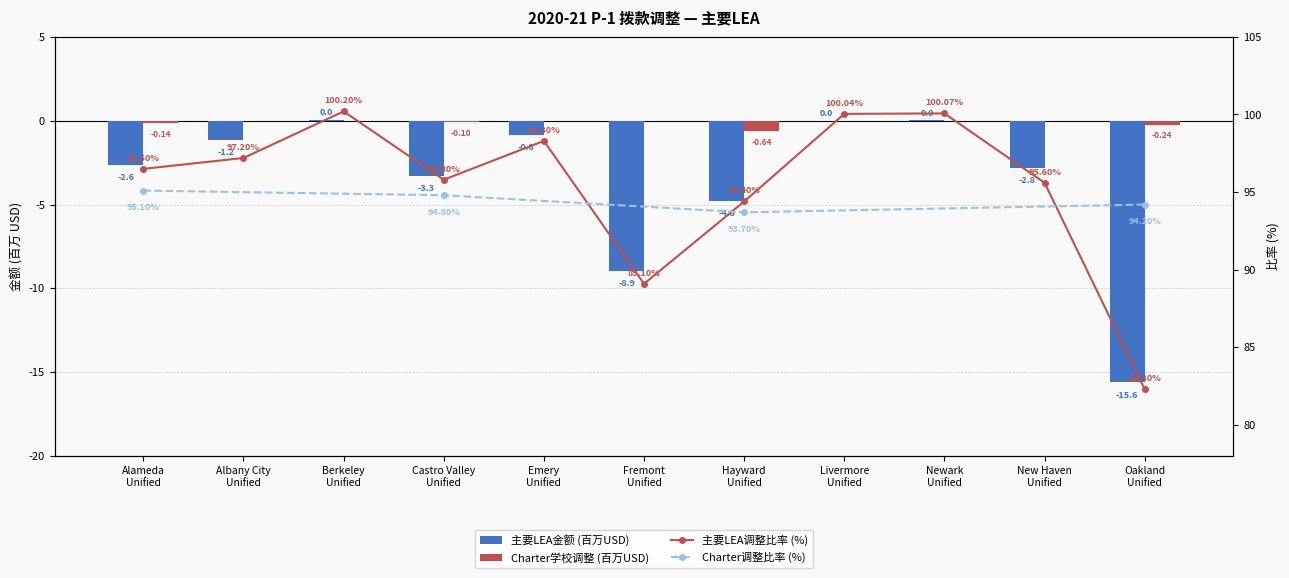

How many values in the Amount (hundred thousands) series are below -2?

6